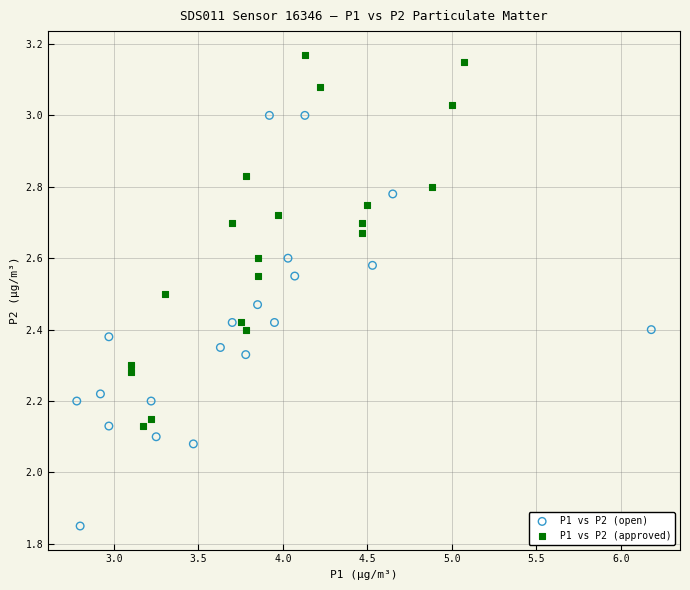

Which series has the largest Y range (max minus min)?

P1 vs P2 (open)